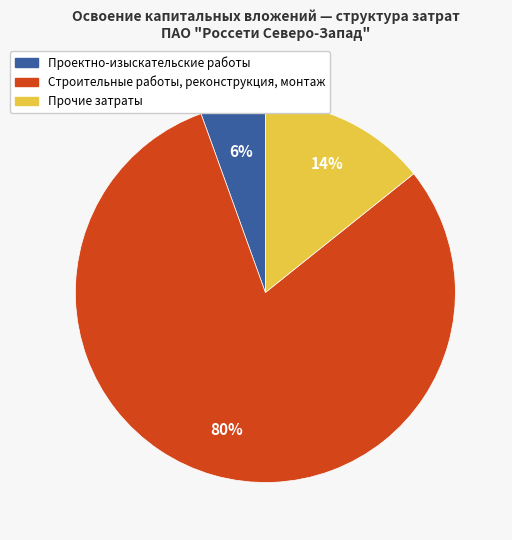

Do Прочие затраты and Строительные работы, реконструкция, монтаж together represent more than half of the pie?

Yes